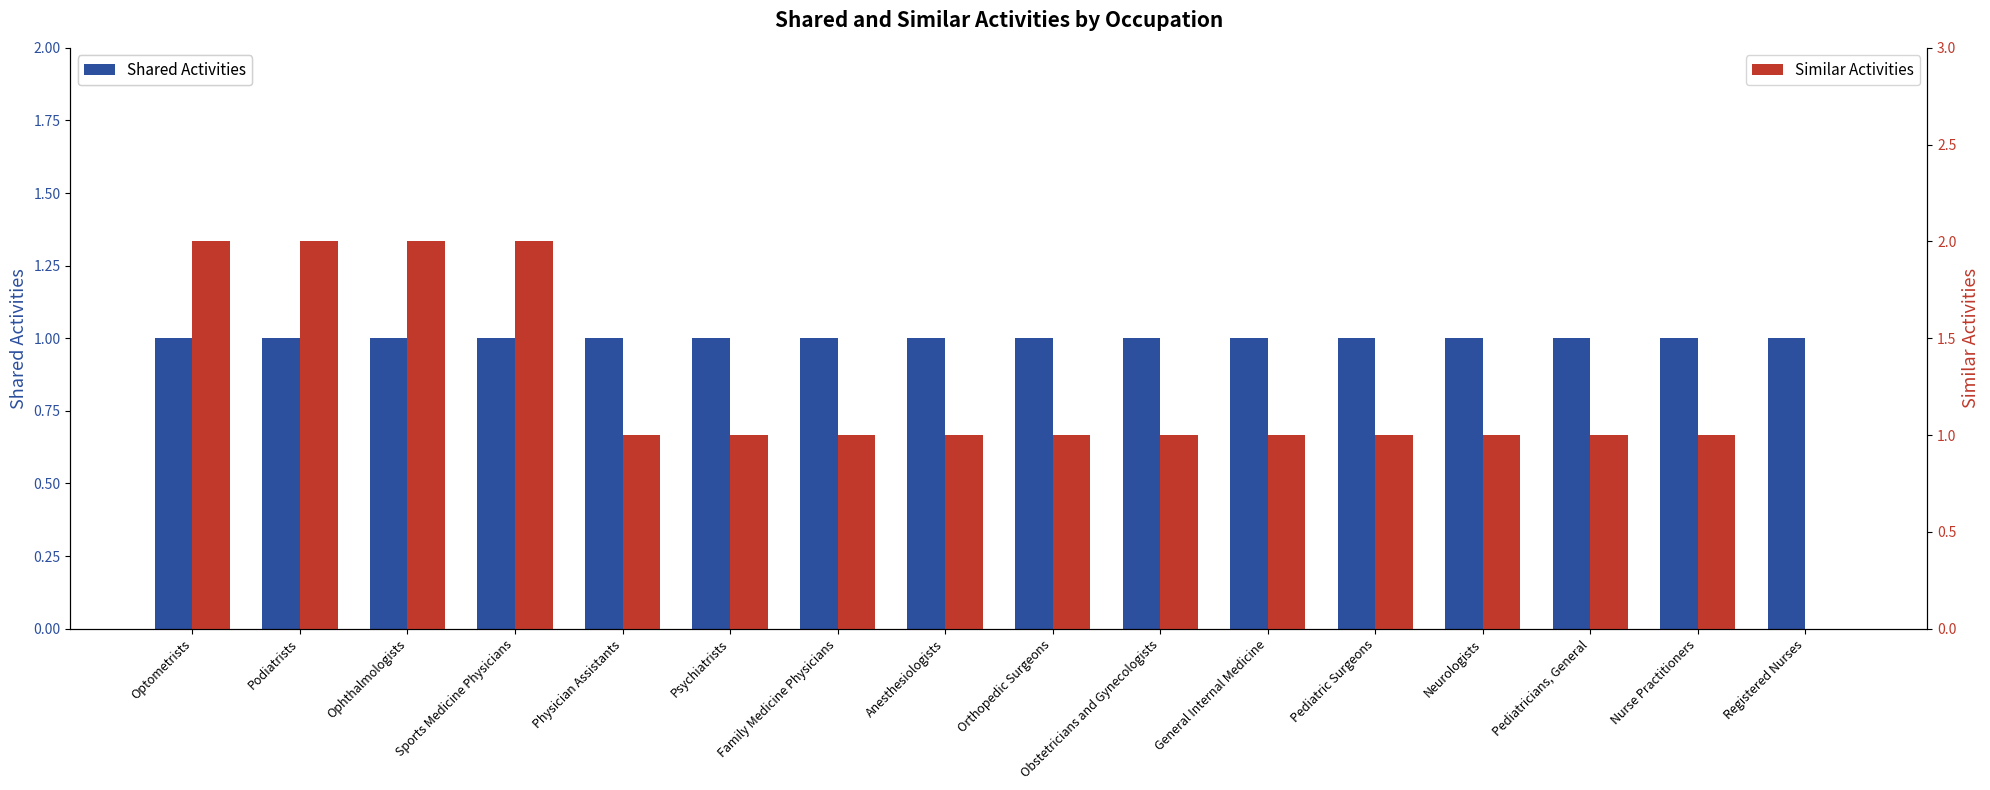

What is the total value across all series at Orthopedic Surgeons?

2